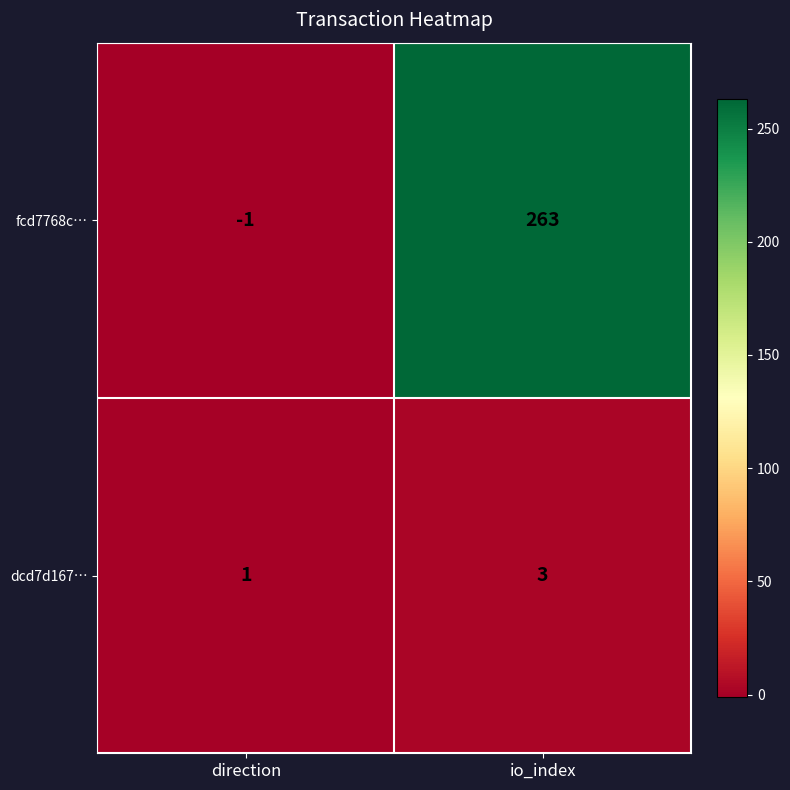

Reading right to left, extract all data points from this chart.

fcd7768c…: io_index=263	direction=-1
dcd7d167…: io_index=3	direction=1